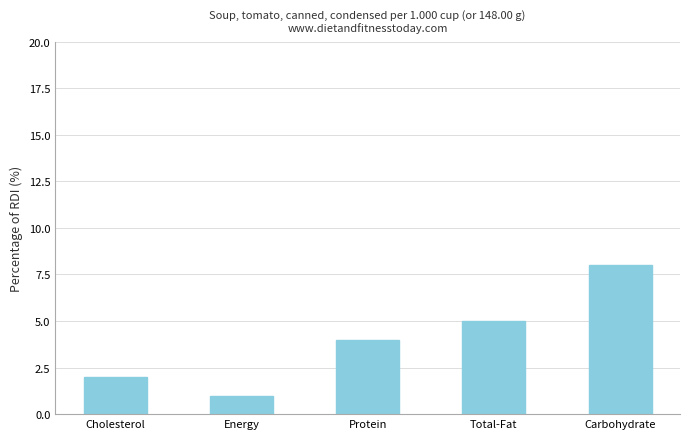

Rank the categories by value from highest to lowest.

Carbohydrate, Total-Fat, Protein, Cholesterol, Energy